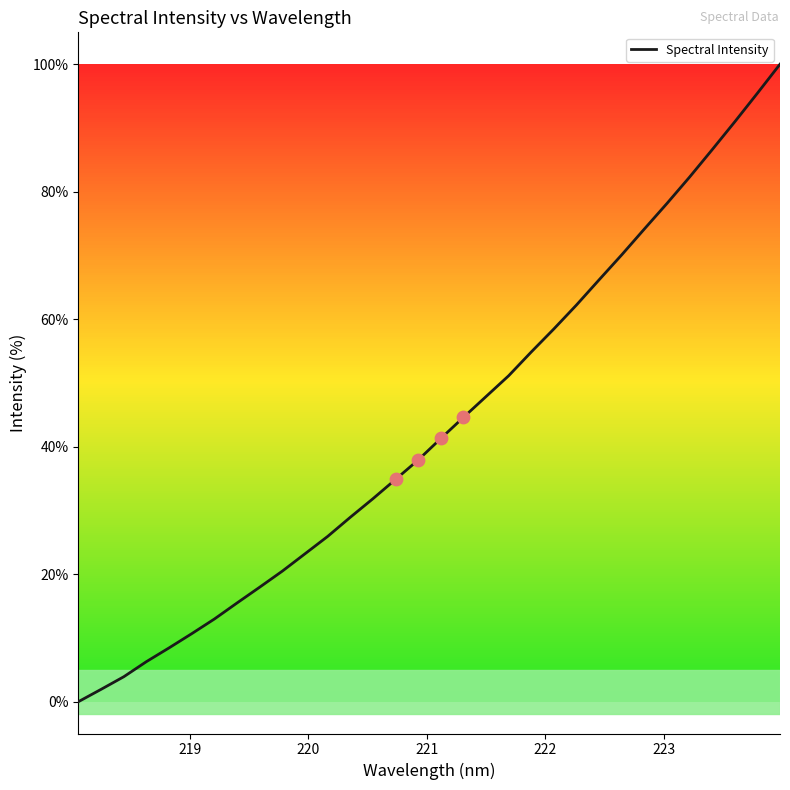

What is the difference between the maximum and minimum values?

100.0